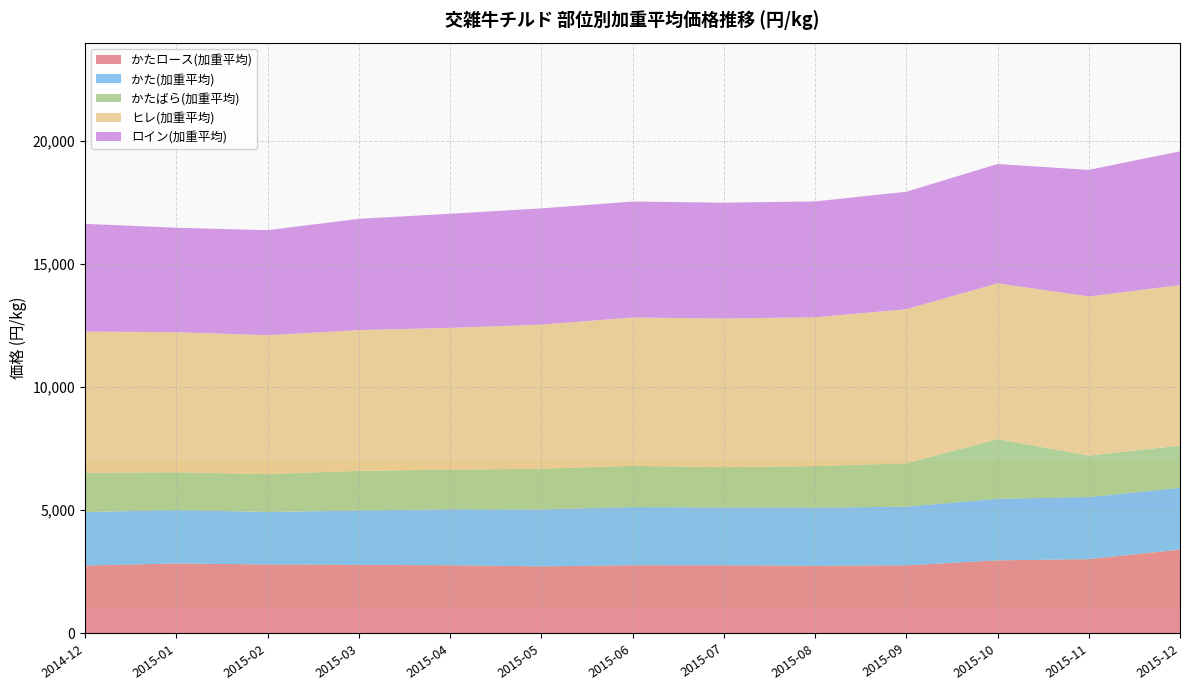

Reading left to right, extract all data points from this chart.

かたロース(加重平均): 2744.0	2827.4	2787.7	2772.6	2755.4	2710.1	2756.0	2755.5	2732.6	2752.8	2954.7	3004.5	3390.9
かた(加重平均): 2172.3	2173.8	2131.2	2208.2	2278.0	2316.8	2363.7	2347.4	2360.6	2384.7	2502.8	2523.1	2509.9
かたばら(加重平均): 1594.9	1531.8	1540.5	1610.7	1606.8	1652.9	1675.5	1639.7	1691.9	1761.5	2427.8	1684.9	1719.1
ヒレ(加重平均): 5743.0	5696.5	5647.4	5722.5	5764.5	5857.4	6029.5	6043.2	6050.6	6261.7	6330.3	6469.4	6524.3
ロイン(加重平均): 4379.2	4245.6	4269.1	4523.4	4638.9	4724.3	4715.4	4708.3	4710.5	4777.3	4850.3	5144.4	5436.8